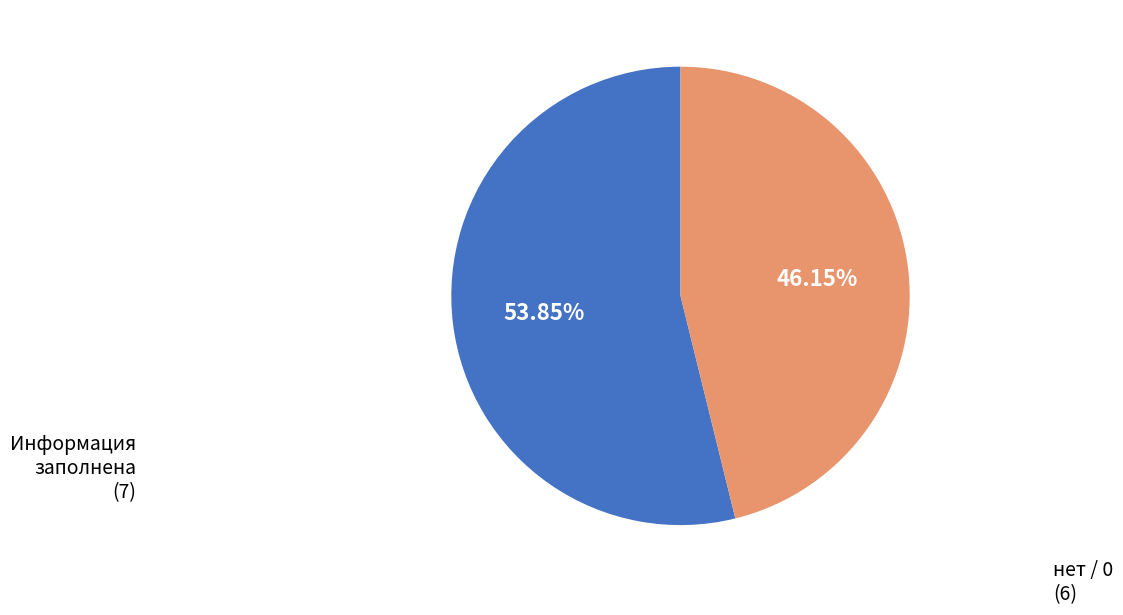

Does any single category account for the majority?

Yes